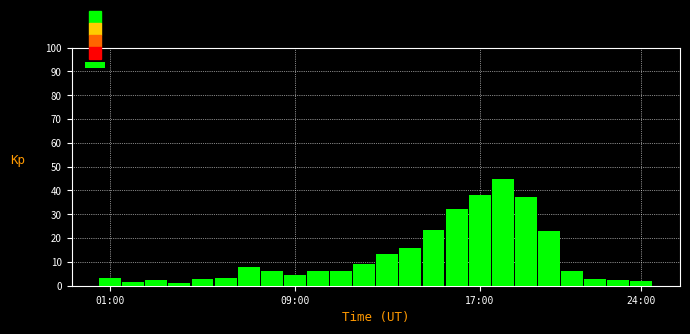

What is the maximum value shown in the chart?

45.0